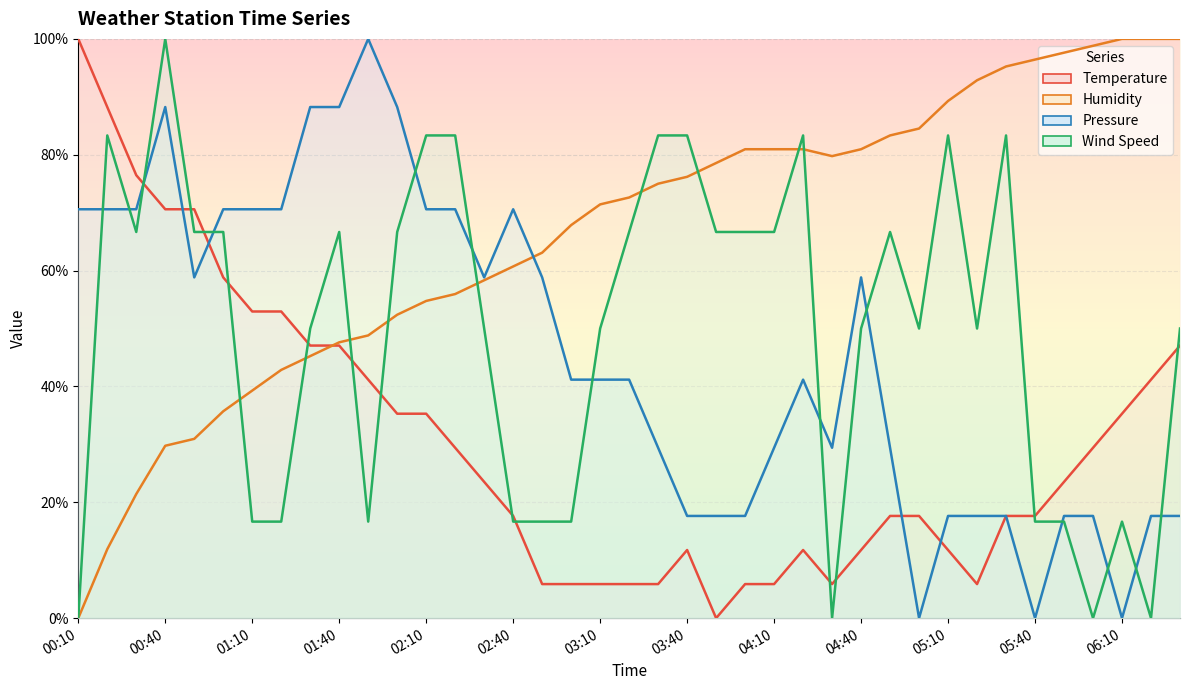

Between 06:00 and 01:20, which is larger?

01:20